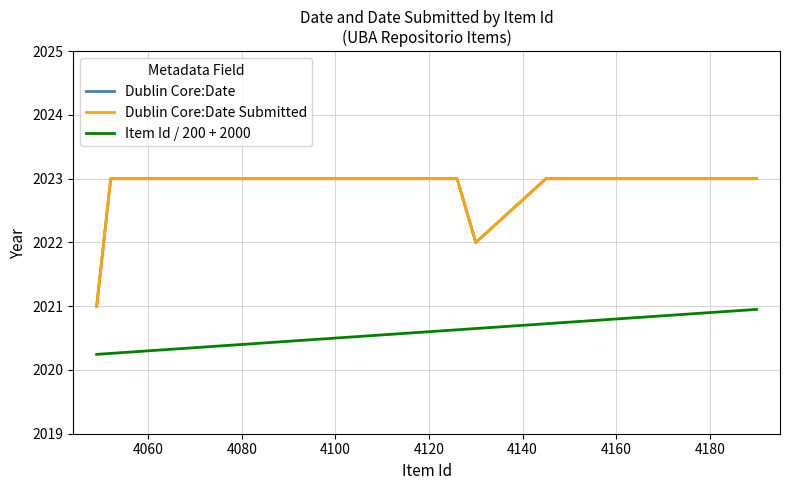

Which series has the largest total across all categories?

Dublin Core:Date